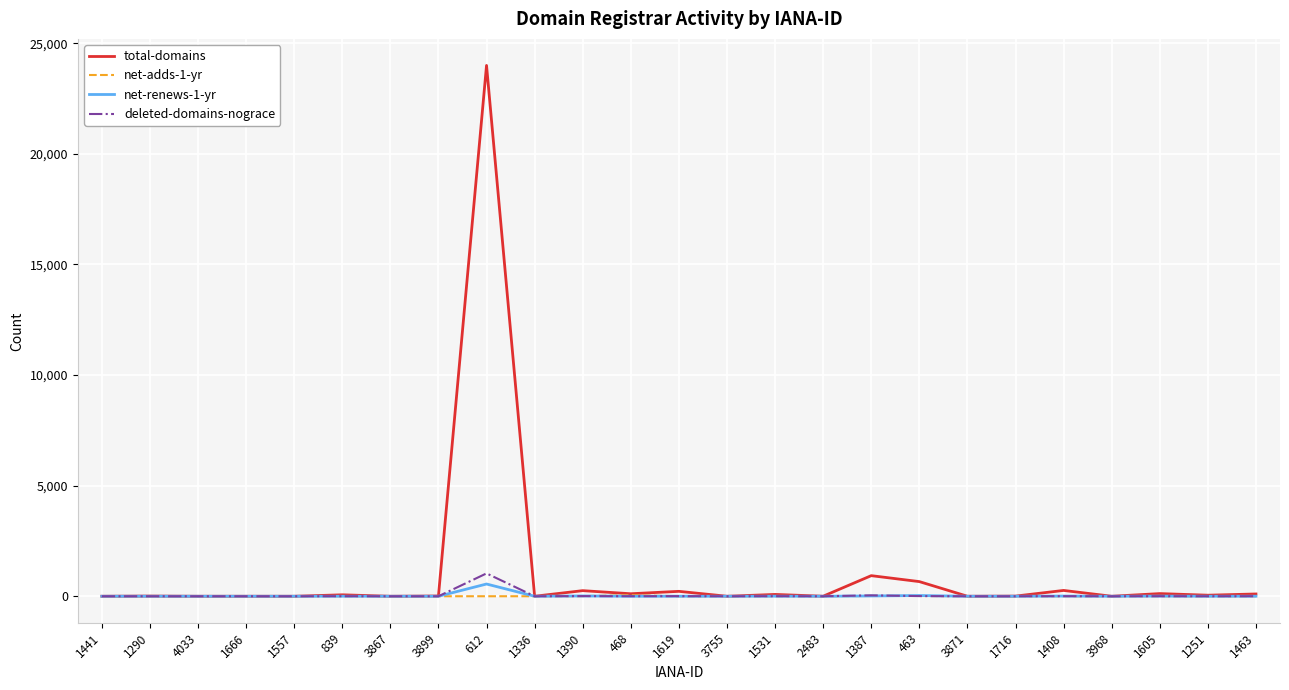

Is it true that net-renews-1-yr equals 0 at 1557?

True